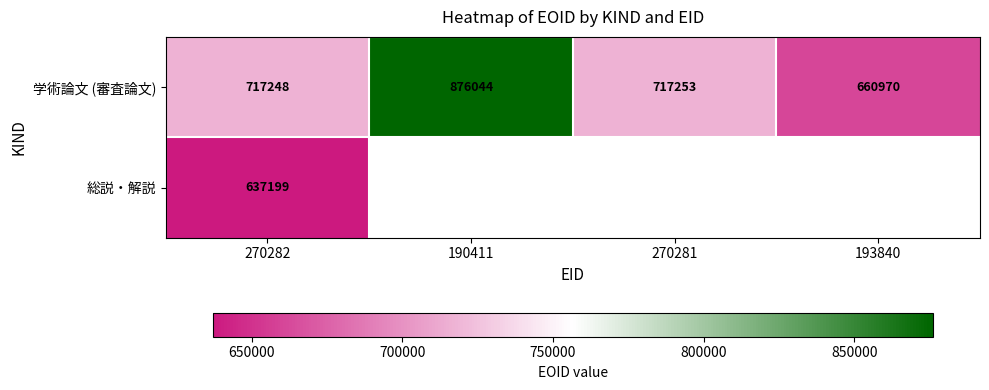

What is the total value across all series at 270282?

1354447